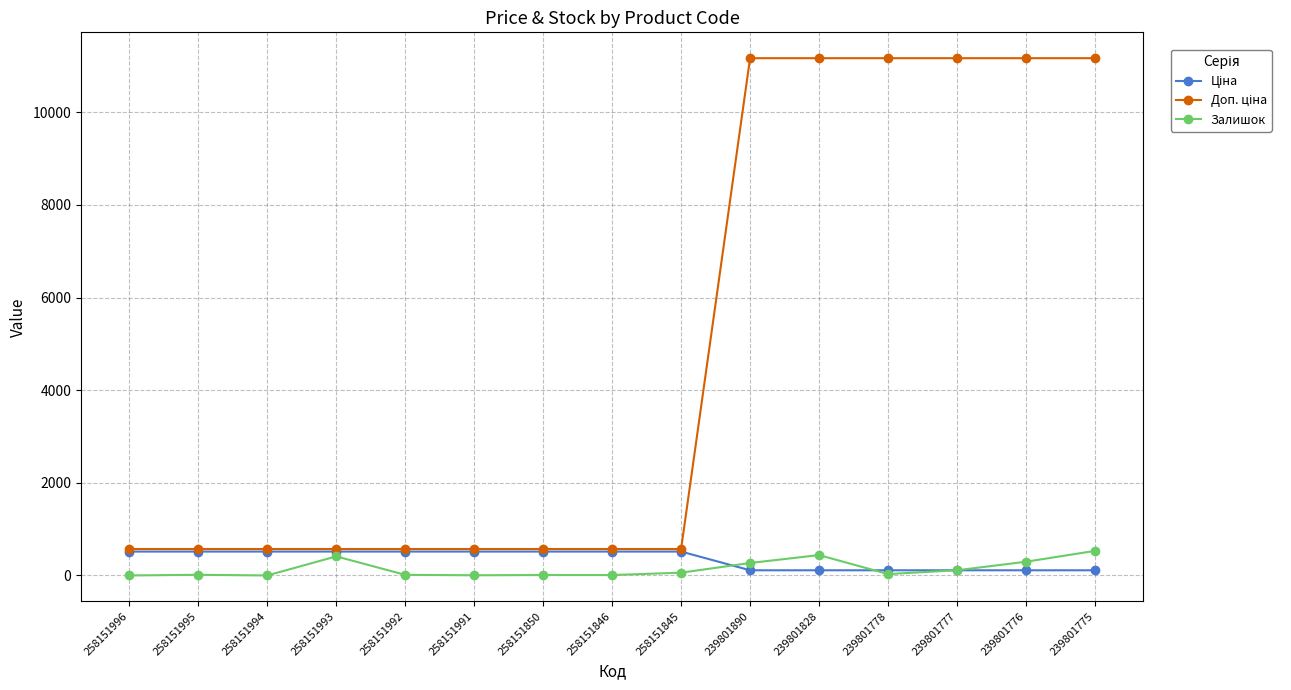

What is the maximum value shown in the chart?

11169.0